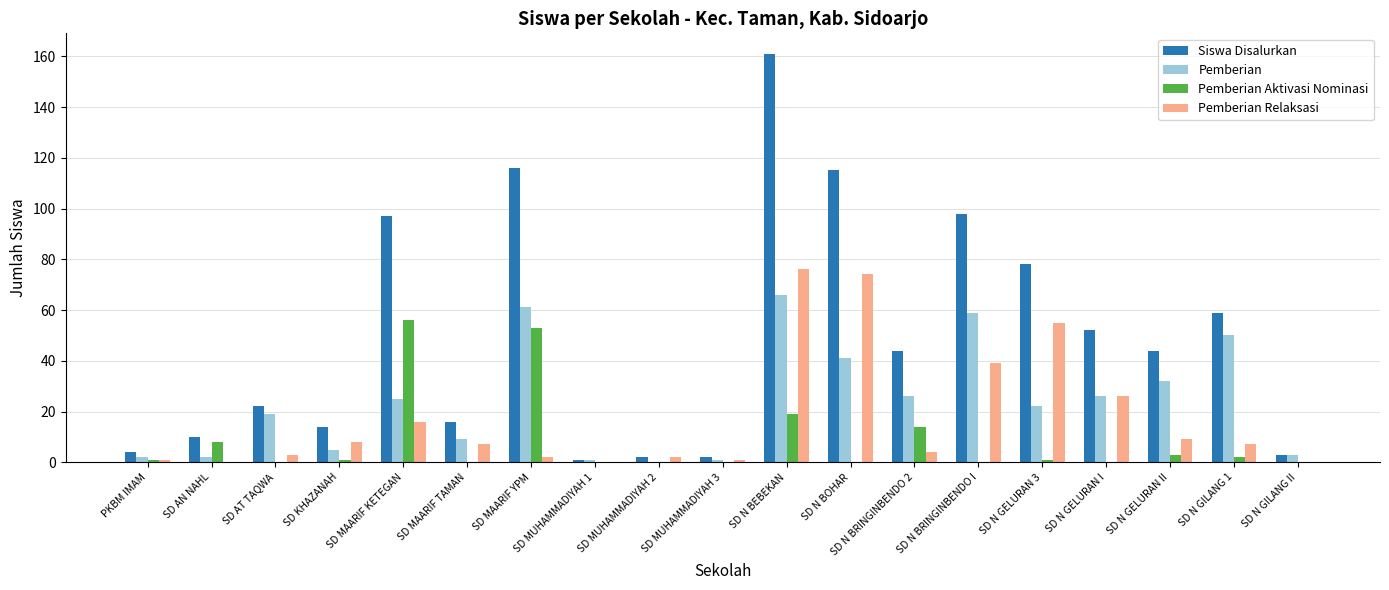

What is the highest value of the Siswa Disalurkan series?

161